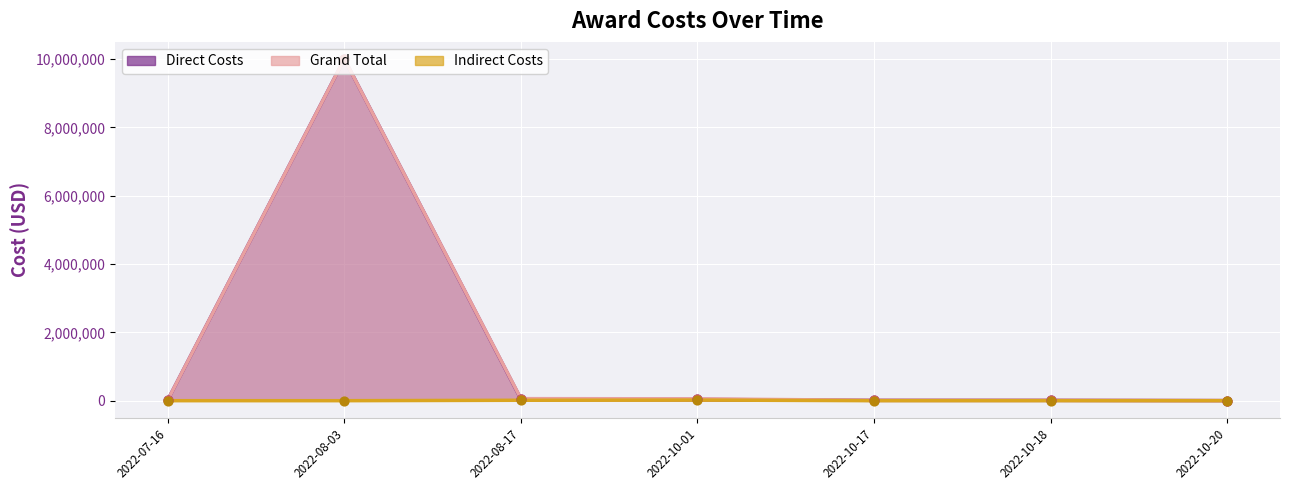

What are all the series names shown in the legend?

Direct Costs, Grand Total, Indirect Costs